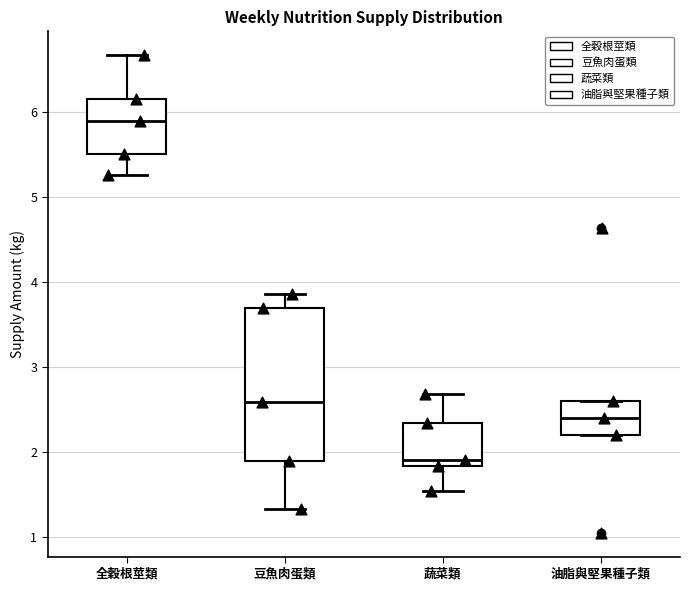

Comparing the boxes themselves (not the whiskers), which one is the tallest?

豆魚肉蛋類